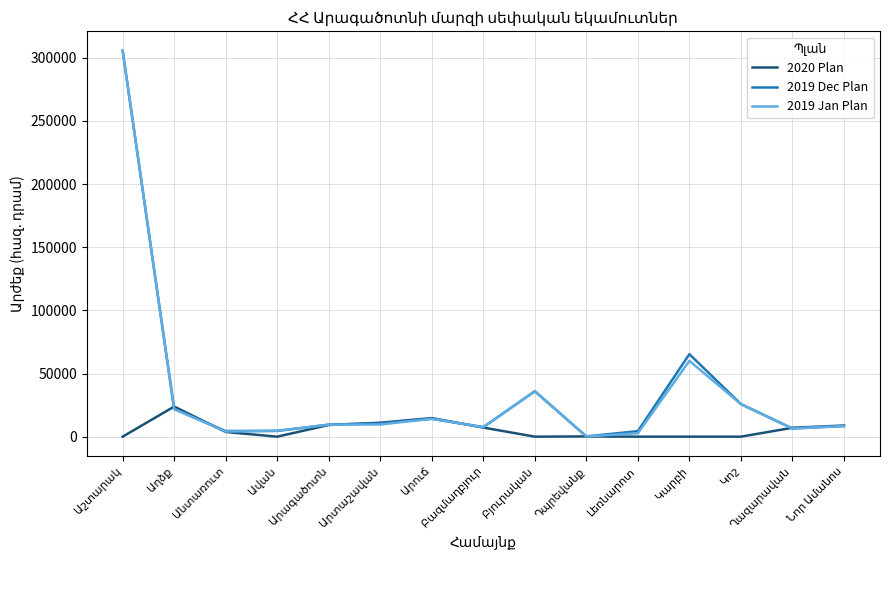

What is the highest value of the 2019 Jan Plan series?

305670.0